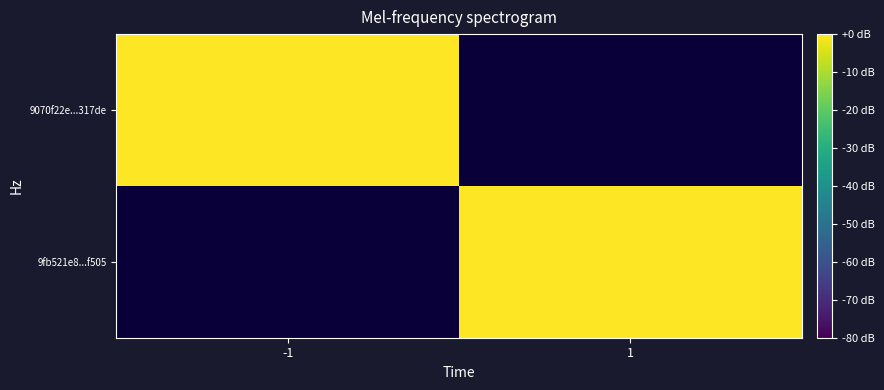

Rank the categories by 9070f22e...317de value from lowest to highest.

-1, 1